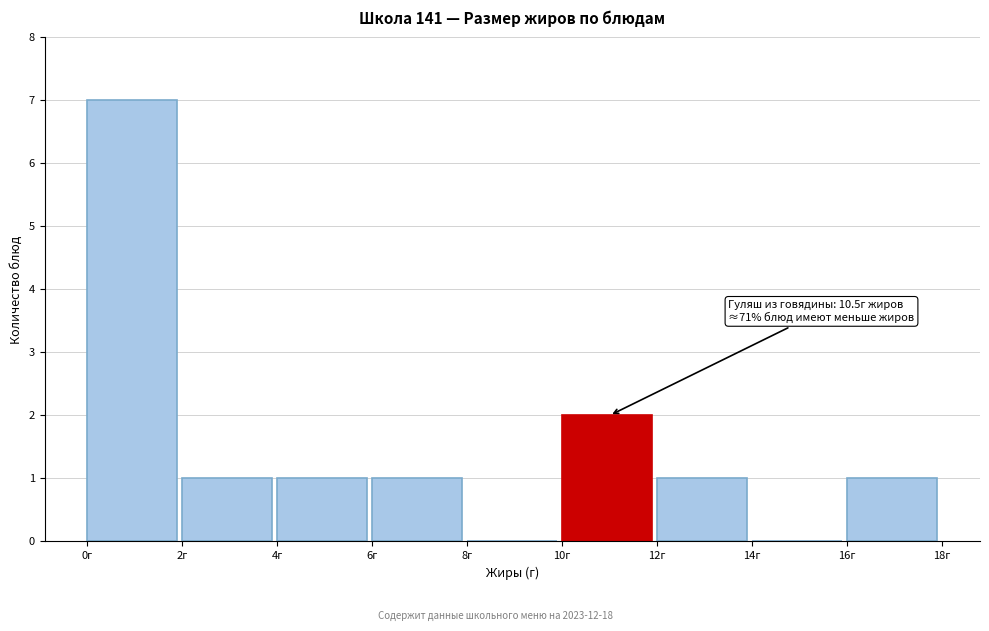

Which range on the x-axis has the tallest bar?

0 to 2